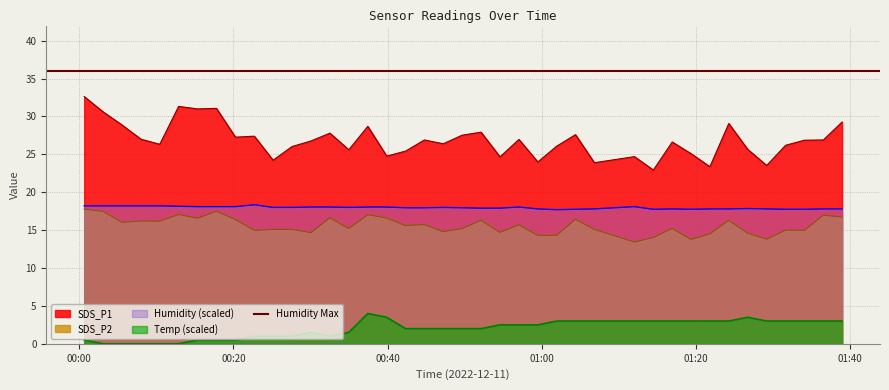

True or false: SDS_P1 and Humidity (scaled) intersect in this chart.

False